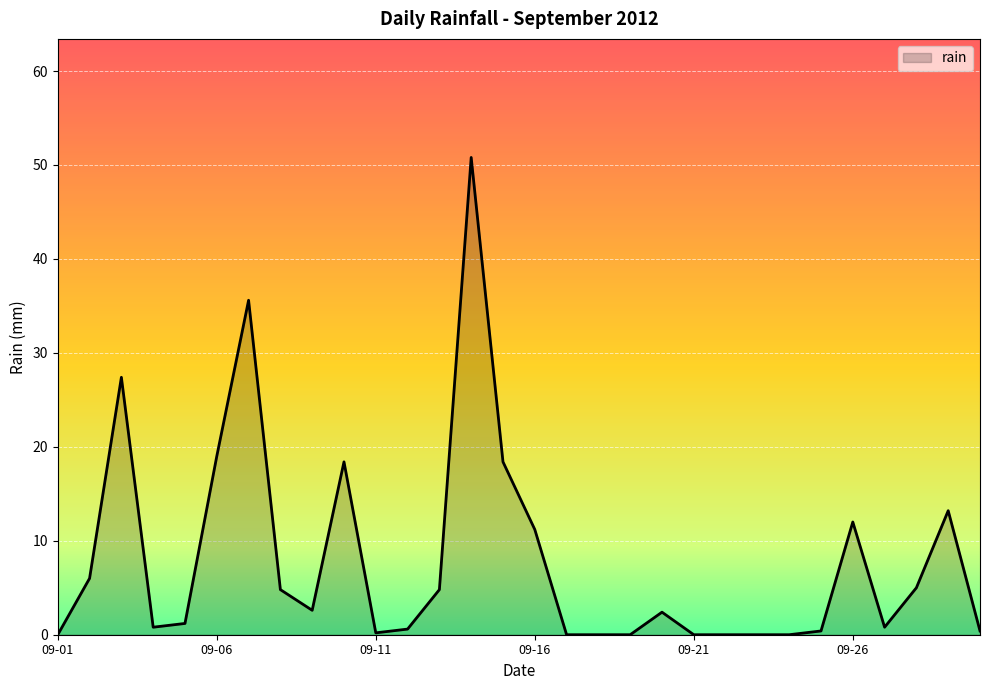

What is the greatest value displayed?

50.8